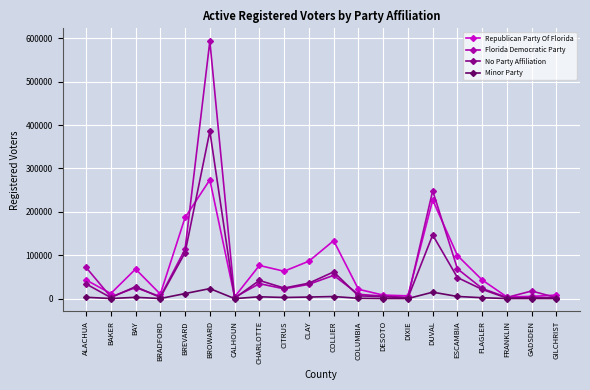

Is it true that Florida Democratic Party equals 4674 at BRADFORD?

True